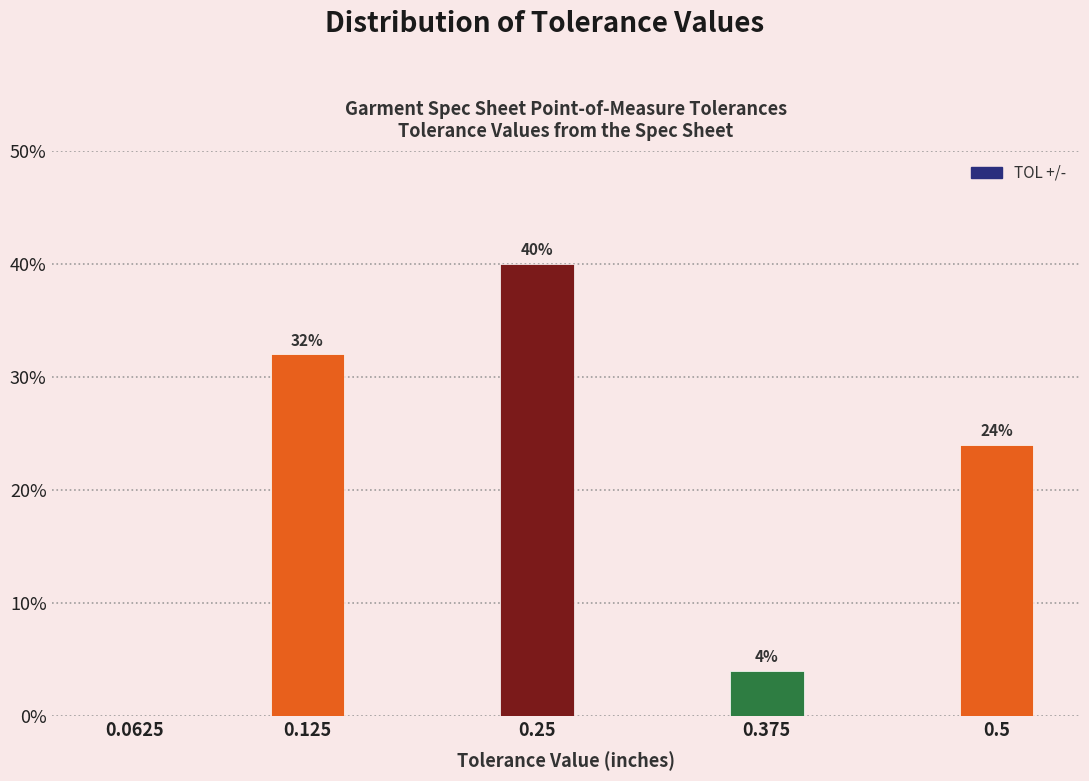

Reading left to right, extract all data points from this chart.

0.0625=0	0.125=32	0.25=40	0.375=4	0.5=24